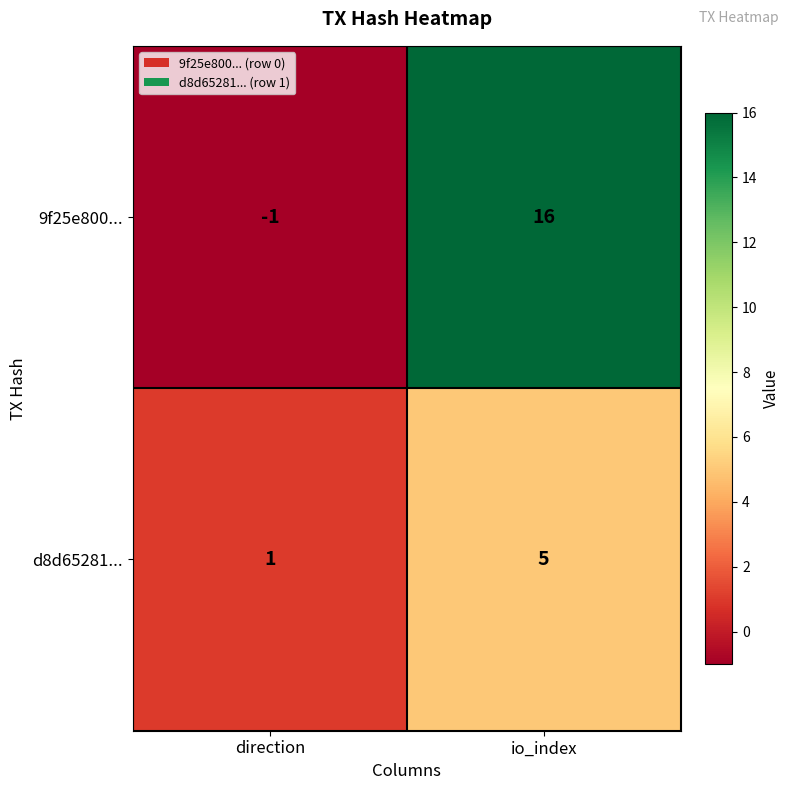

How many series are shown in this chart?

2